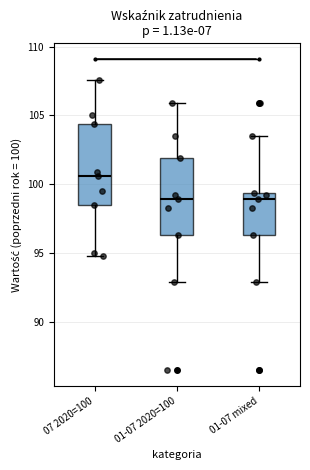

Where is the lower edge of the box for 01-07 2020=100 on the y-axis? The values are not printed on the chart, so give them approximately, as read against the axis.

96.5